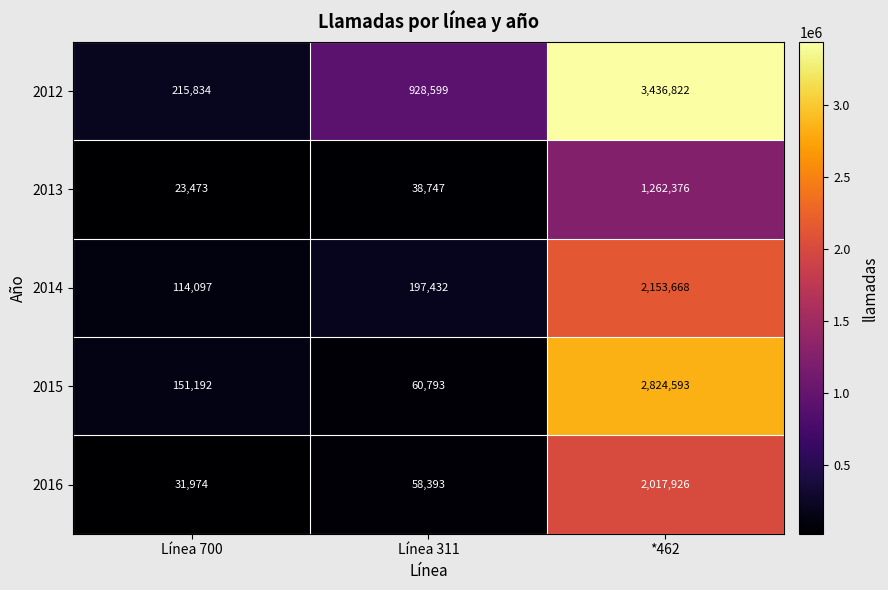

What is the difference between the maximum and minimum values in the 2016 series?

1985952